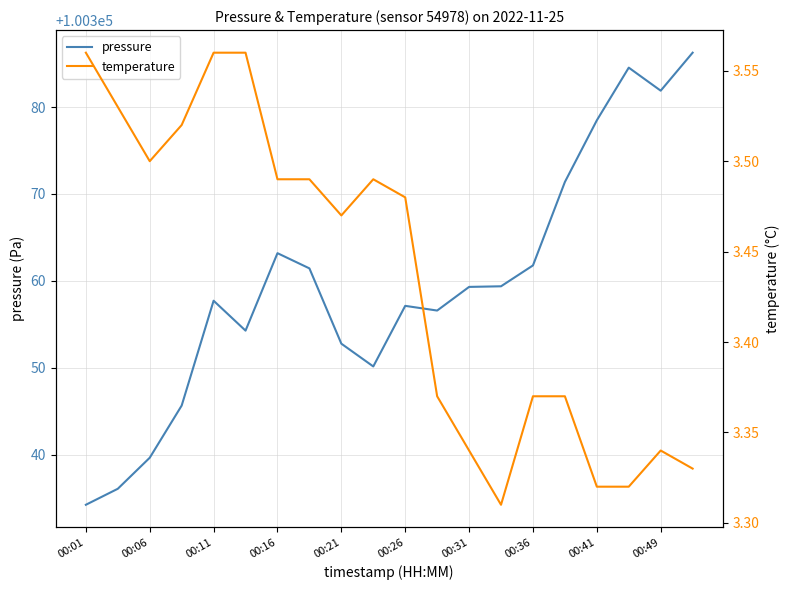

What is the maximum value for temperature?

3.6